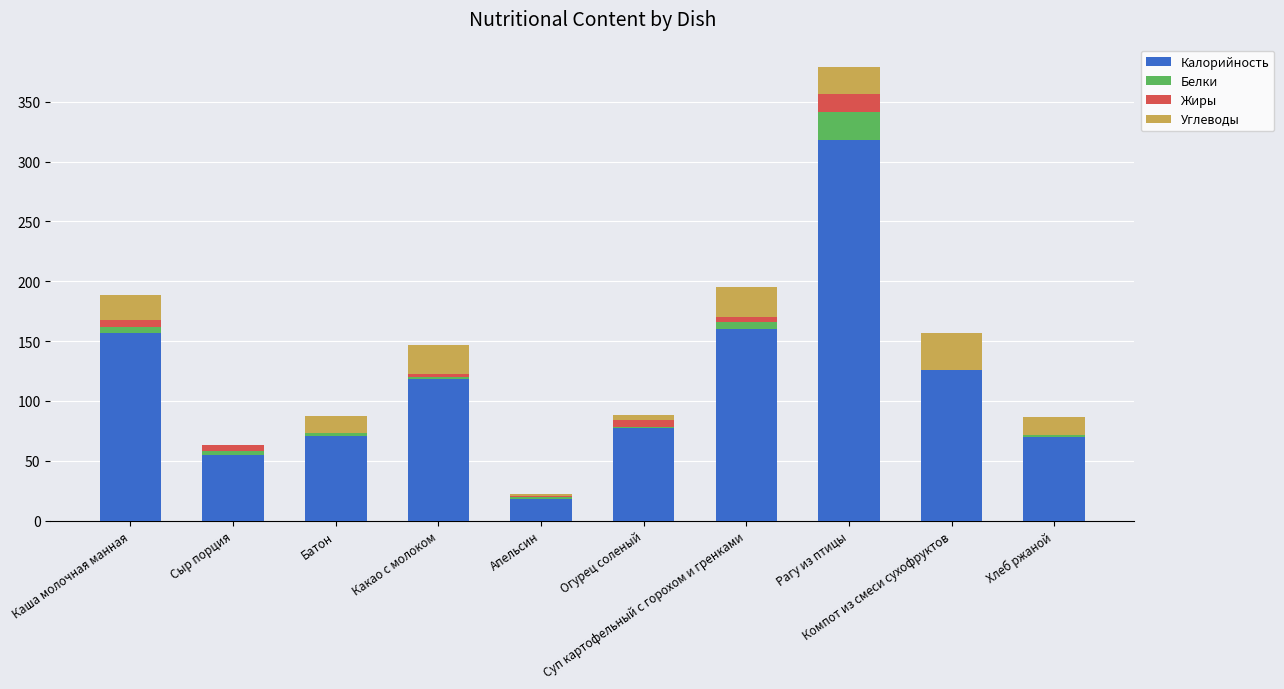

Which series has the widest spread of values?

Калорийность